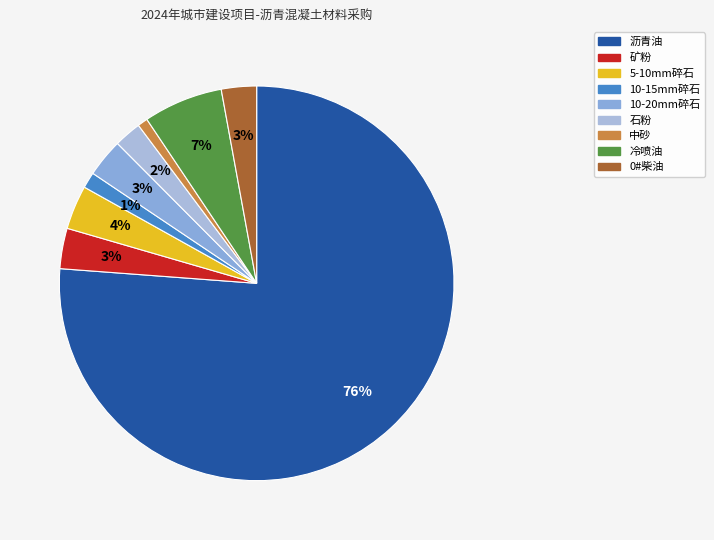

Is it true that 中砂 is 8% of the pie?

False